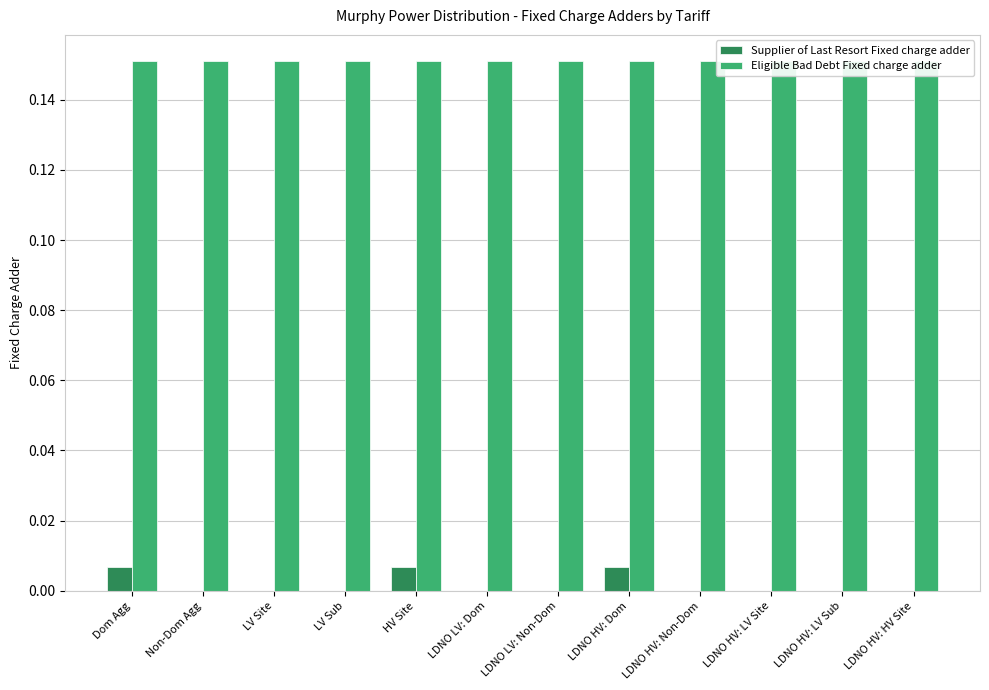

At LDNO LV: Non-Dom, list the series in order from largest to smallest.

Eligible Bad Debt Fixed charge adder, Supplier of Last Resort Fixed charge adder